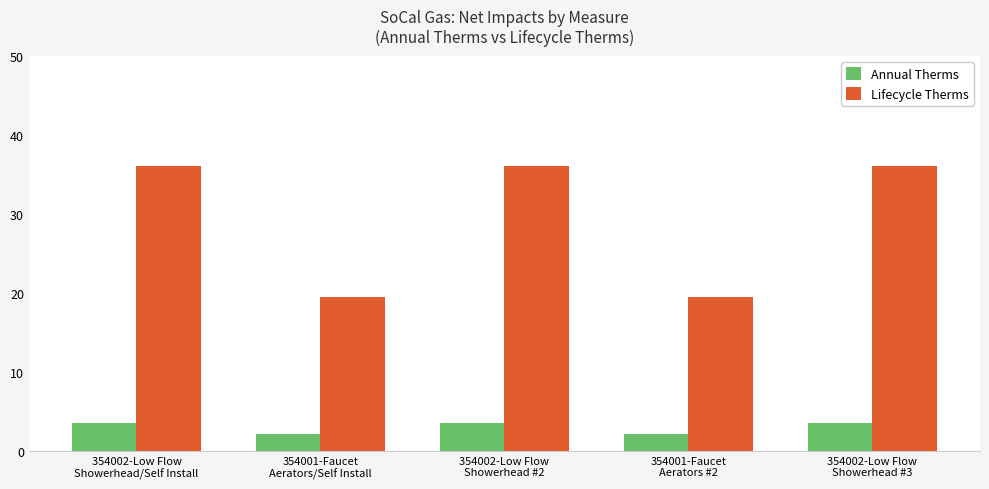

Reading left to right, extract all data points from this chart.

Annual Therms: 354002-Low Flow
Showerhead/Self Install=3.6	354001-Faucet
Aerators/Self Install=2.2	354002-Low Flow
Showerhead #2=3.6	354001-Faucet
Aerators #2=2.2	354002-Low Flow
Showerhead #3=3.6
Lifecycle Therms: 354002-Low Flow
Showerhead/Self Install=36.0	354001-Faucet
Aerators/Self Install=19.5	354002-Low Flow
Showerhead #2=36.0	354001-Faucet
Aerators #2=19.5	354002-Low Flow
Showerhead #3=36.0